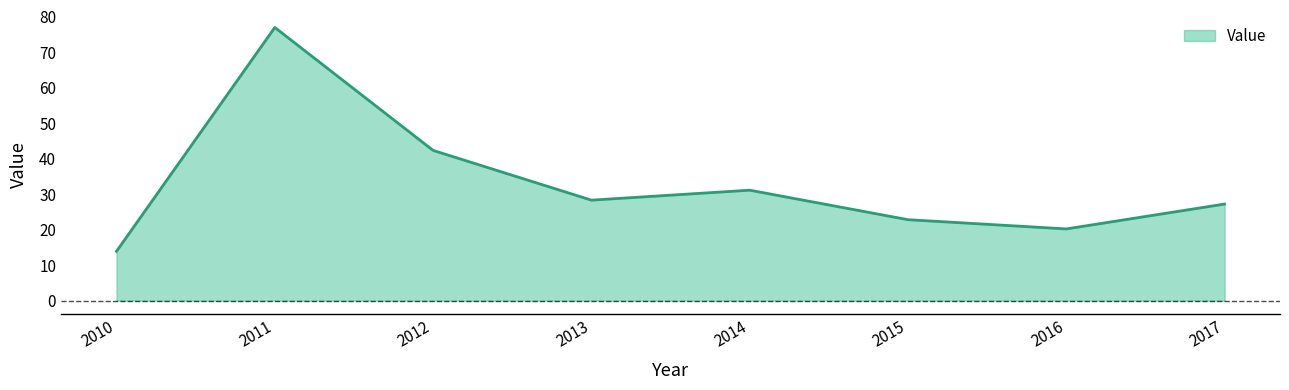

Reading left to right, extract all data points from this chart.

13.9	76.9	42.3	28.3	31.1	22.8	20.2	27.2